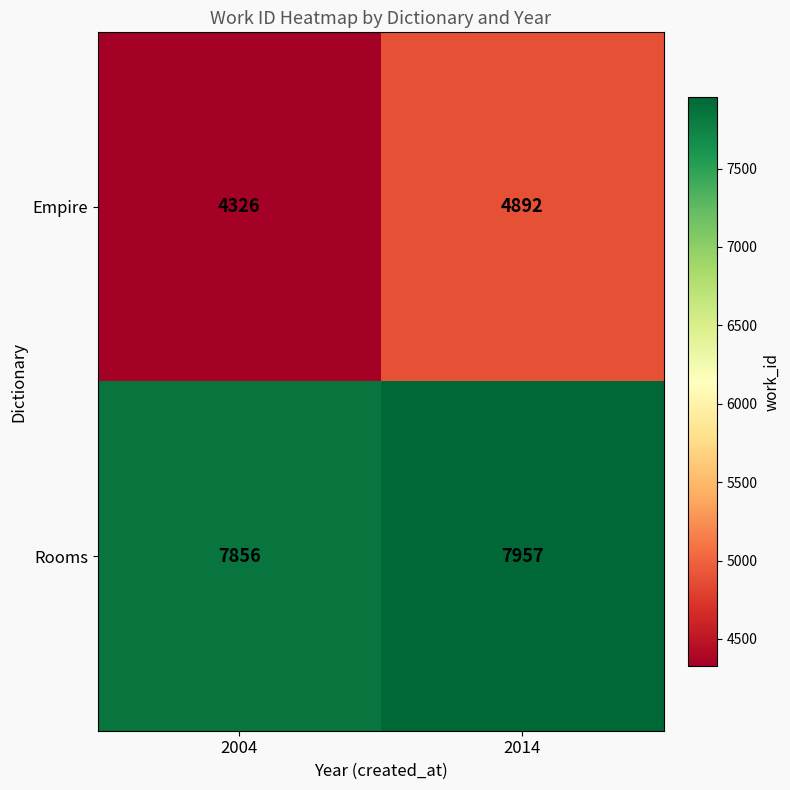

Which series has the largest range (max minus min)?

Empire